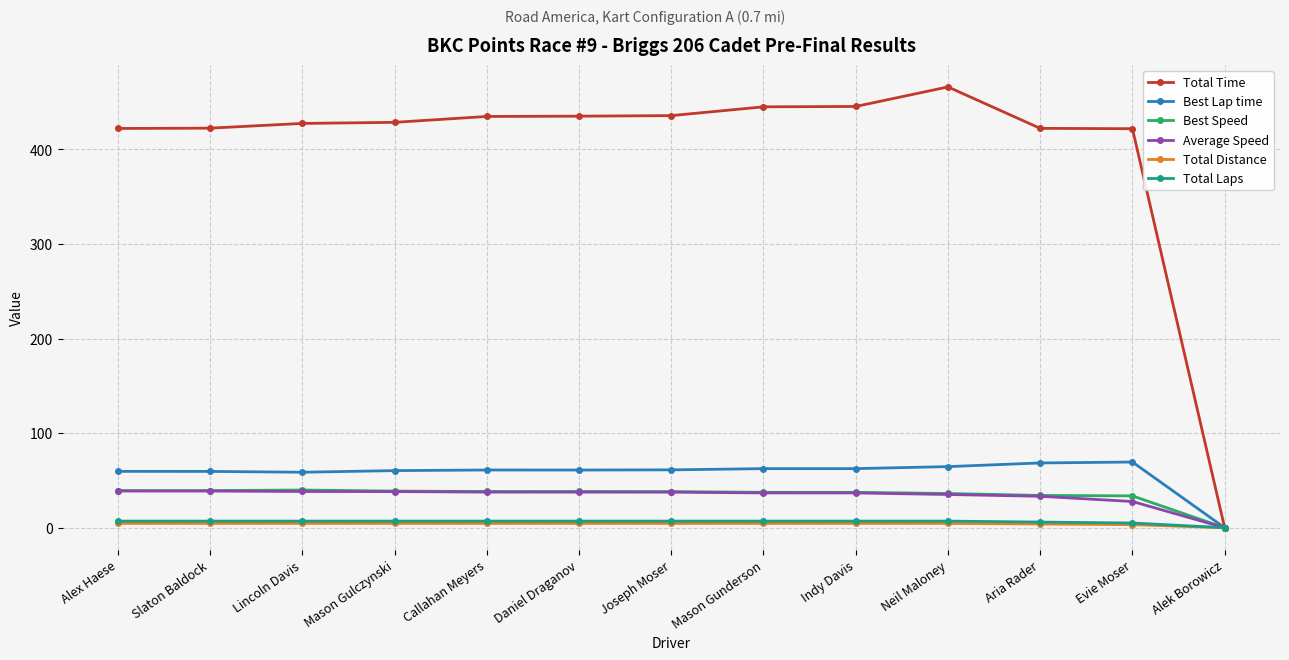

What is the label of the 1st point from the right?

Alek Borowicz